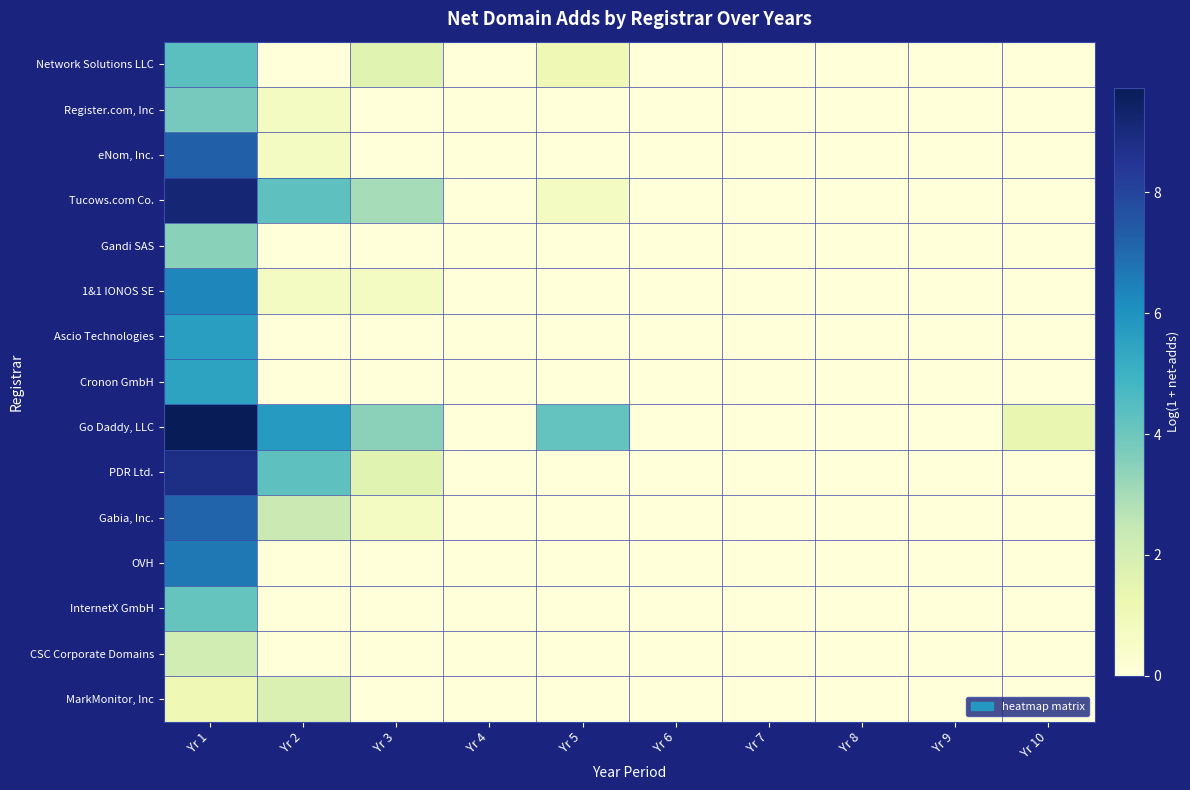

Which series has the largest range (max minus min)?

Go Daddy, LLC